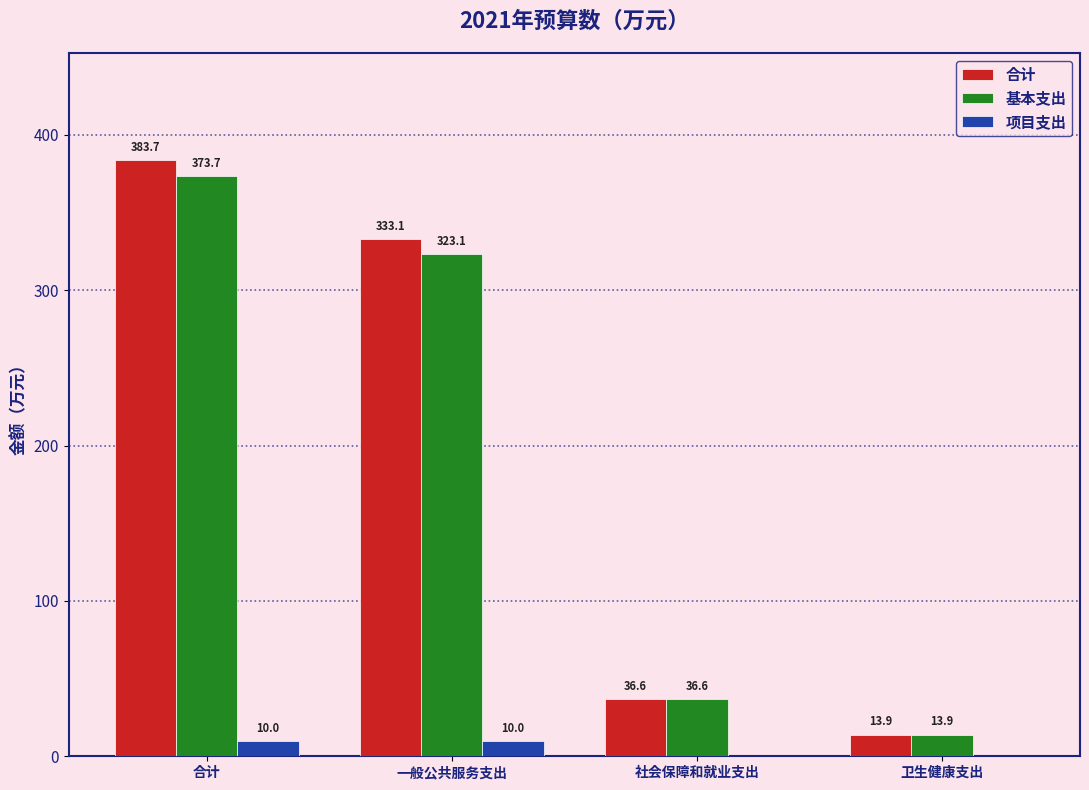

Are the bars horizontal?

No